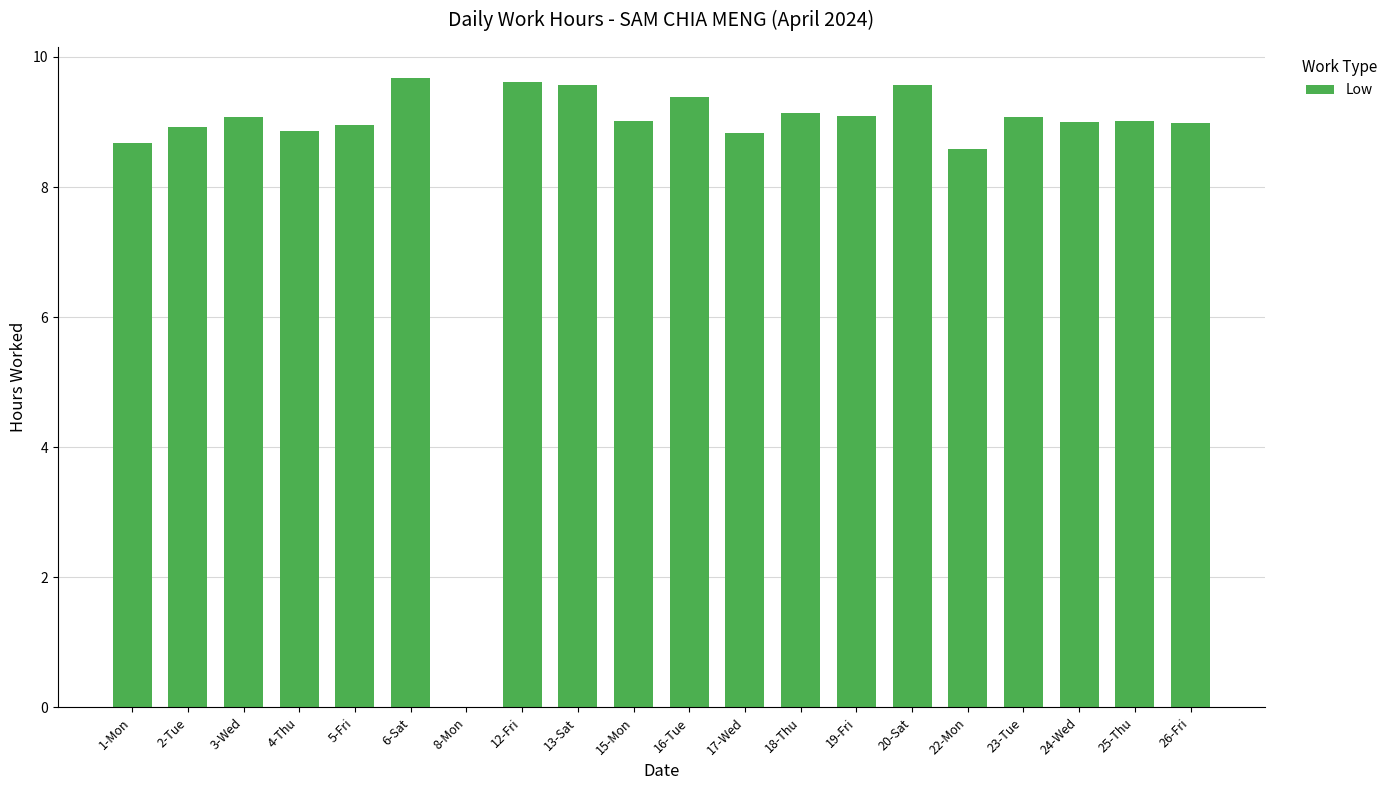

Which has a higher value, 17-Wed or 16-Tue?

16-Tue